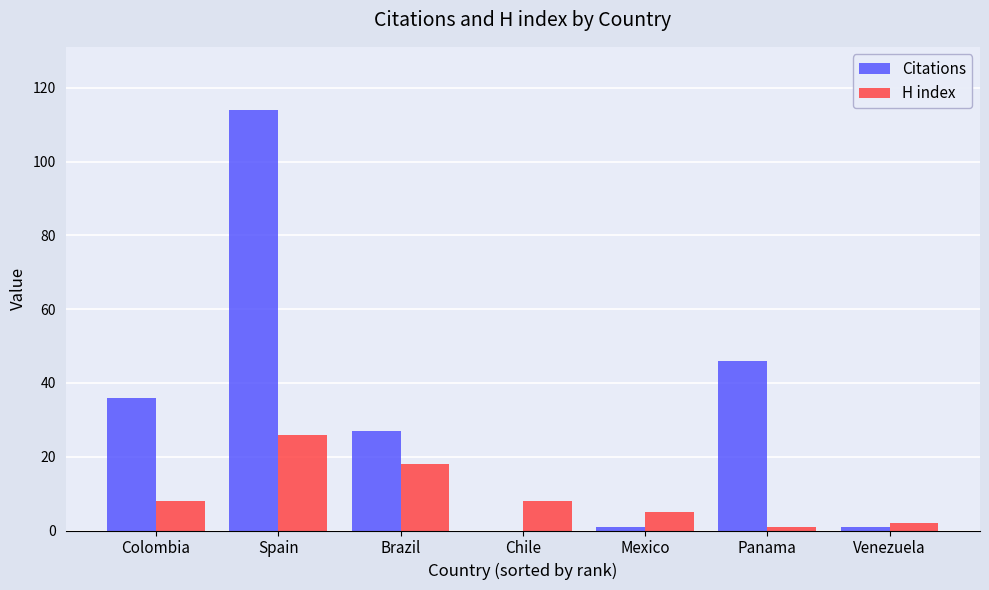

What is the sum of the H index values at Colombia and Venezuela?

10